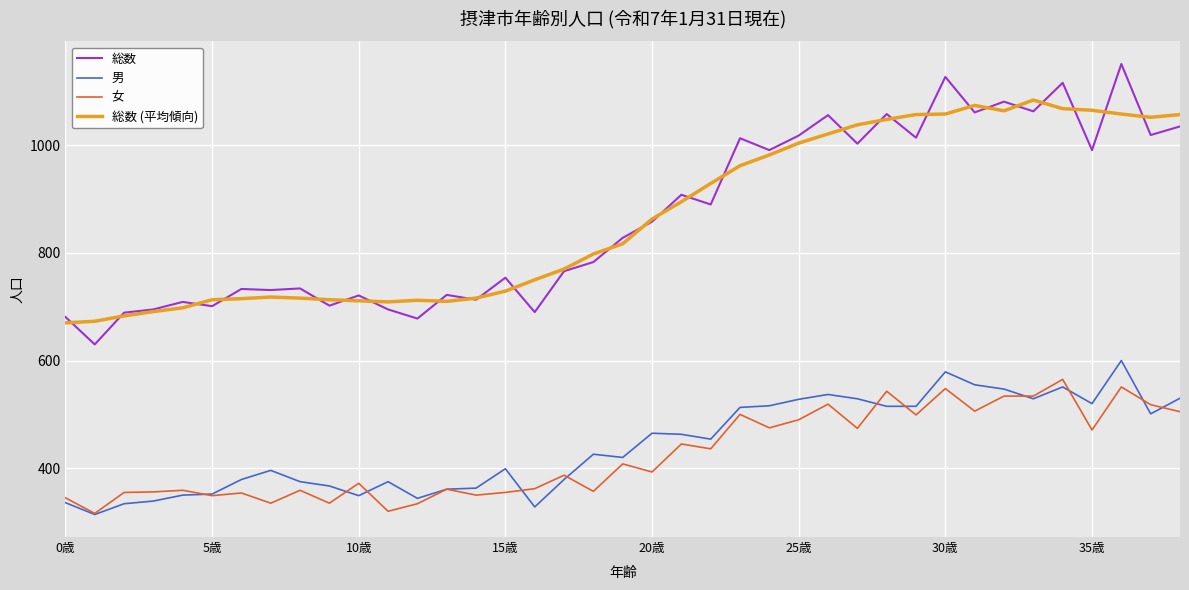

Rank the series by their maximum value, from lowest to highest.

女, 男, 総数 (平均傾向), 総数